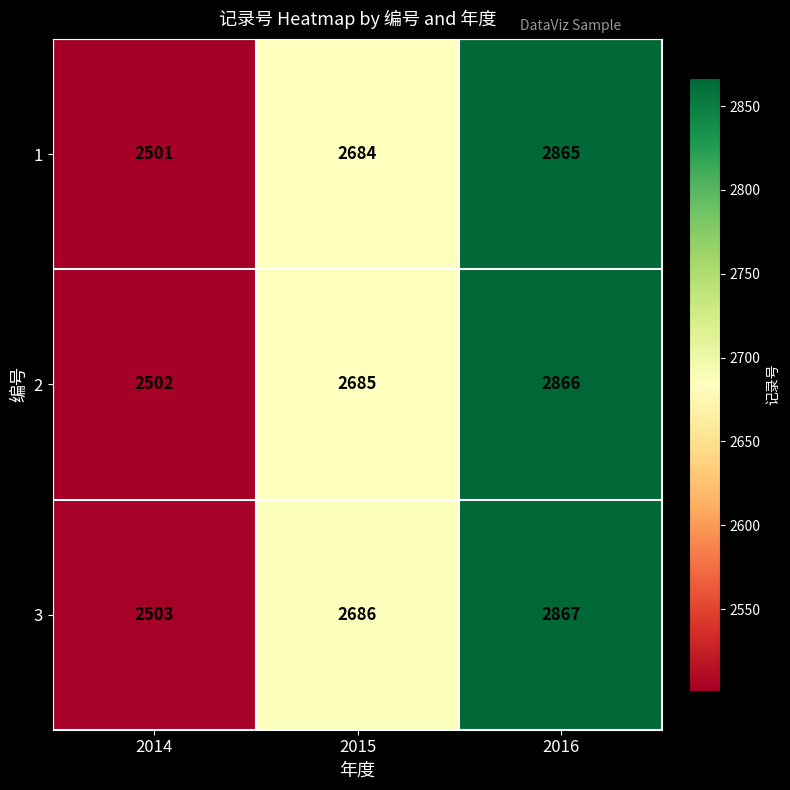

The 1 series shows 1132 at 2014. True or false?

False